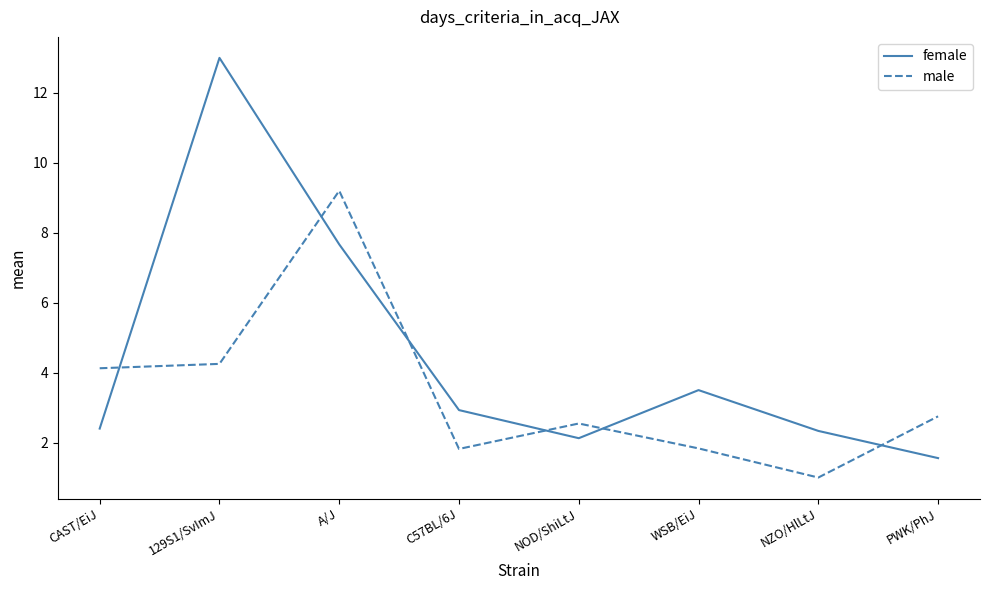

At which category does female reach its first local peak?

129S1/SvImJ